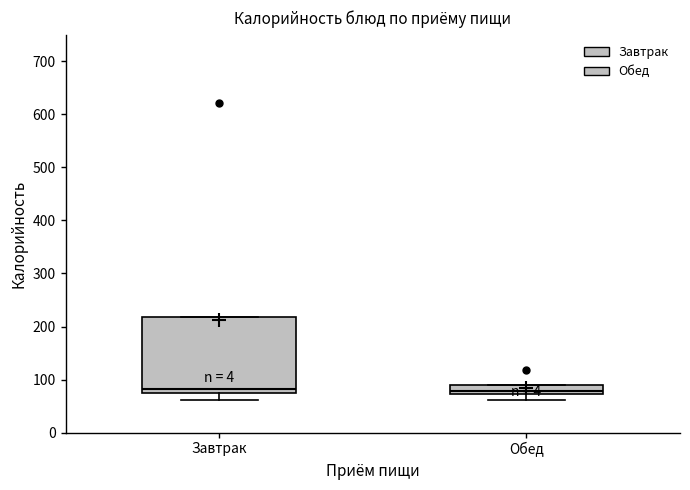

Where is the lower edge of the box for Завтрак on the y-axis? The values are not printed on the chart, so give them approximately, as read against the axis.

80